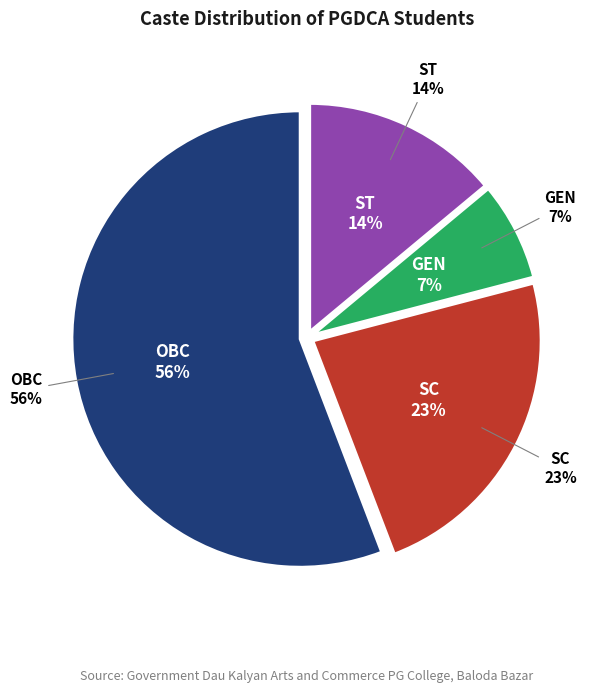

To the nearest percent, what is the combined percentage of OBC and ST?

70%